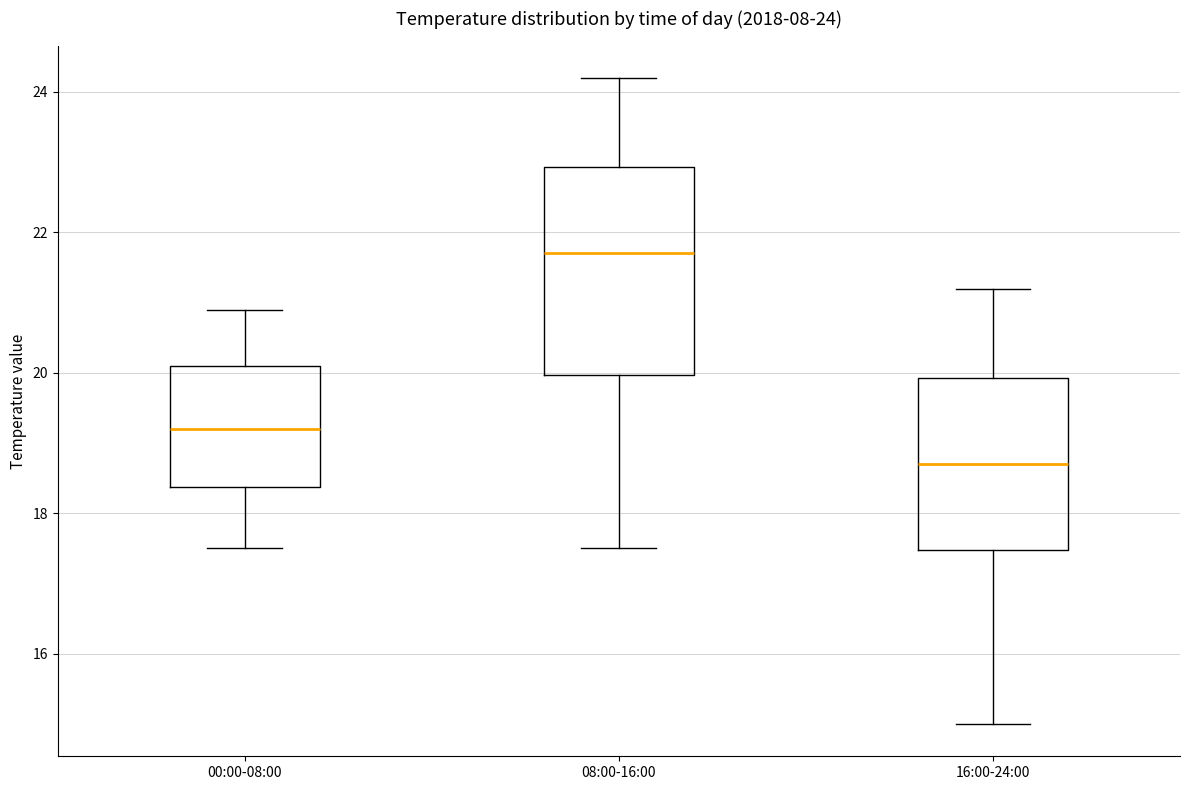

Which box's median line is the highest?

08:00-16:00